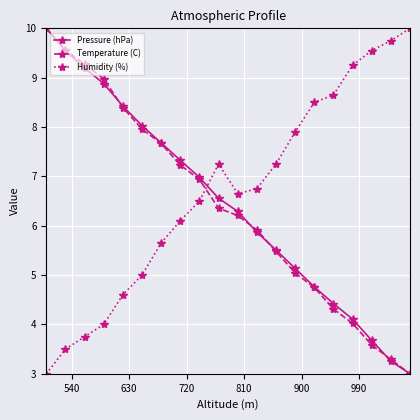

What is the smallest value displayed?

3.0